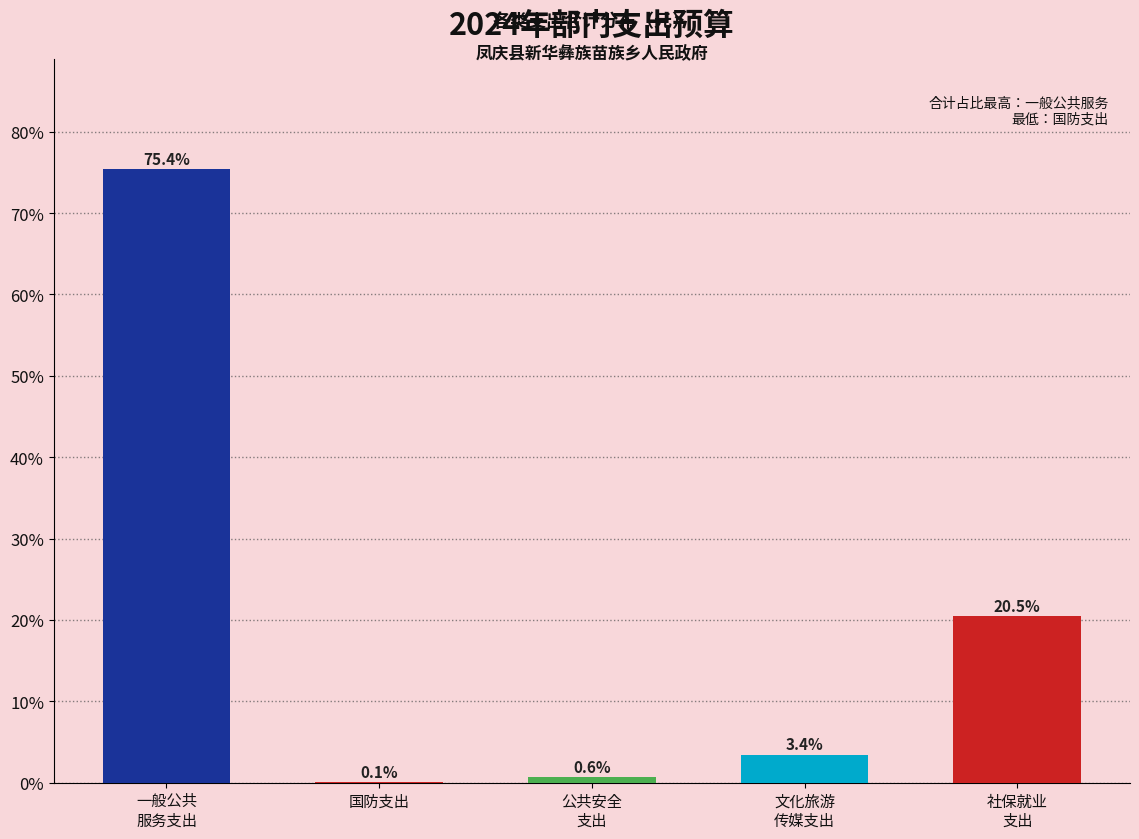

What is the sum of all values?

100.0